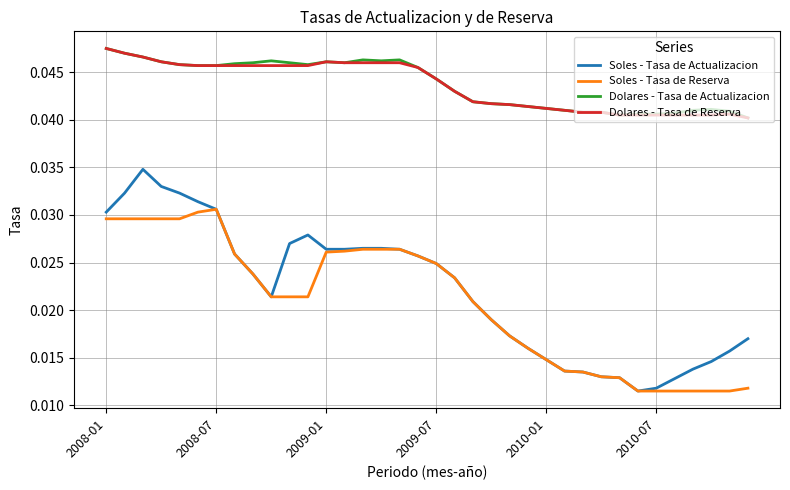

What are all the series names shown in the legend?

Soles - Tasa de Actualizacion, Soles - Tasa de Reserva, Dolares - Tasa de Actualizacion, Dolares - Tasa de Reserva